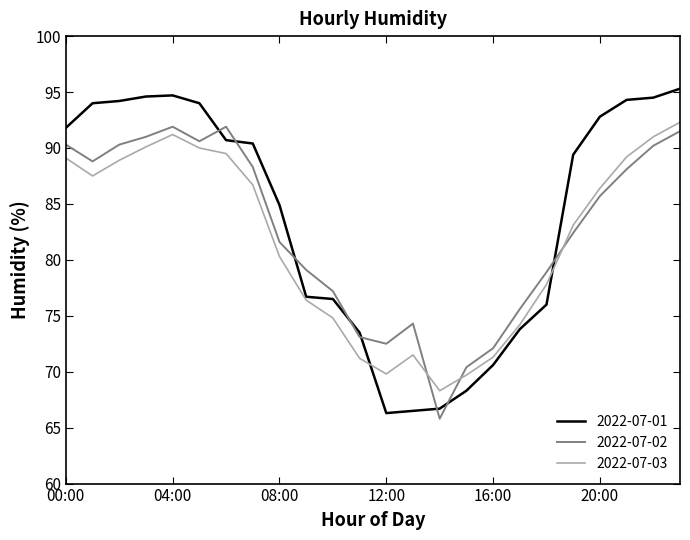

What is the minimum value for 2022-07-03?

68.3